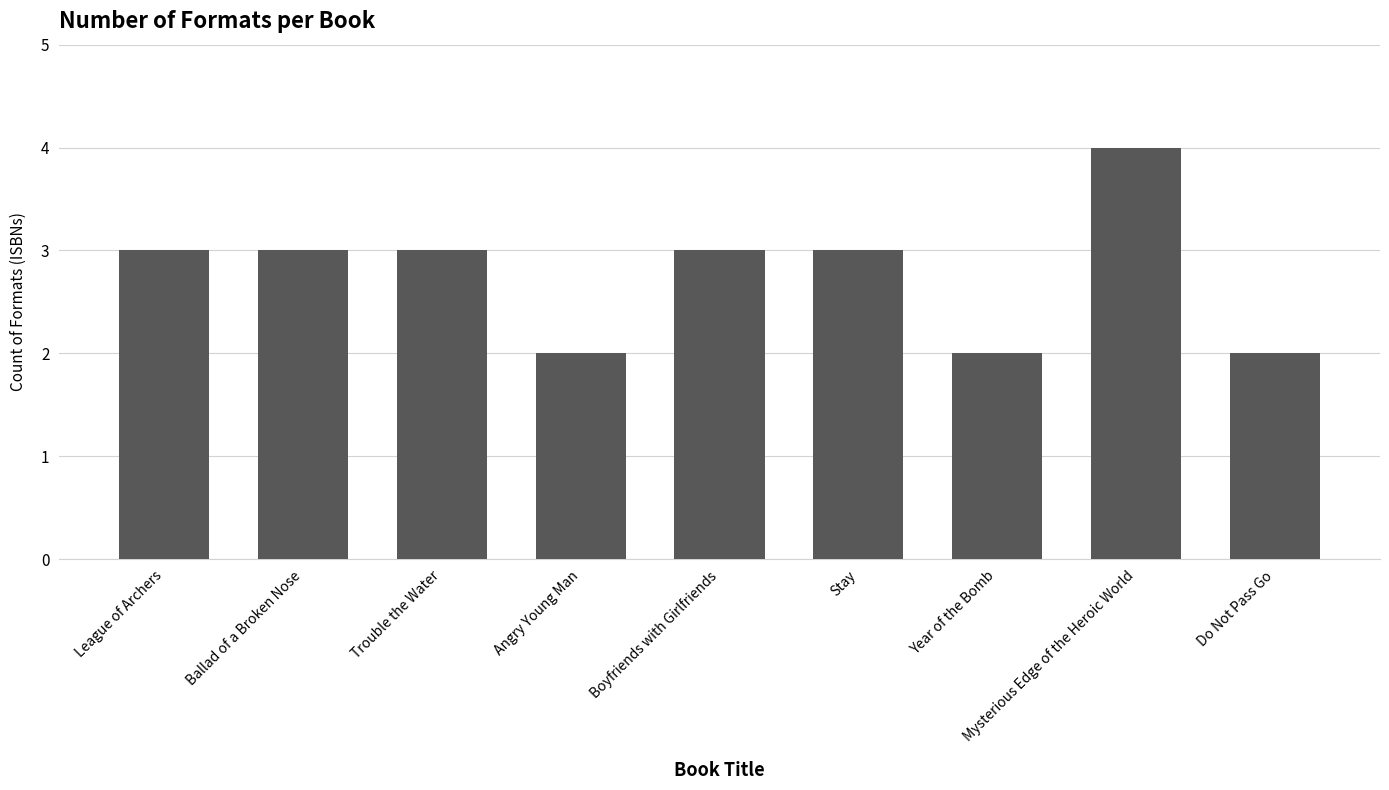

Which category has the highest value across all series?

Mysterious Edge of the Heroic World